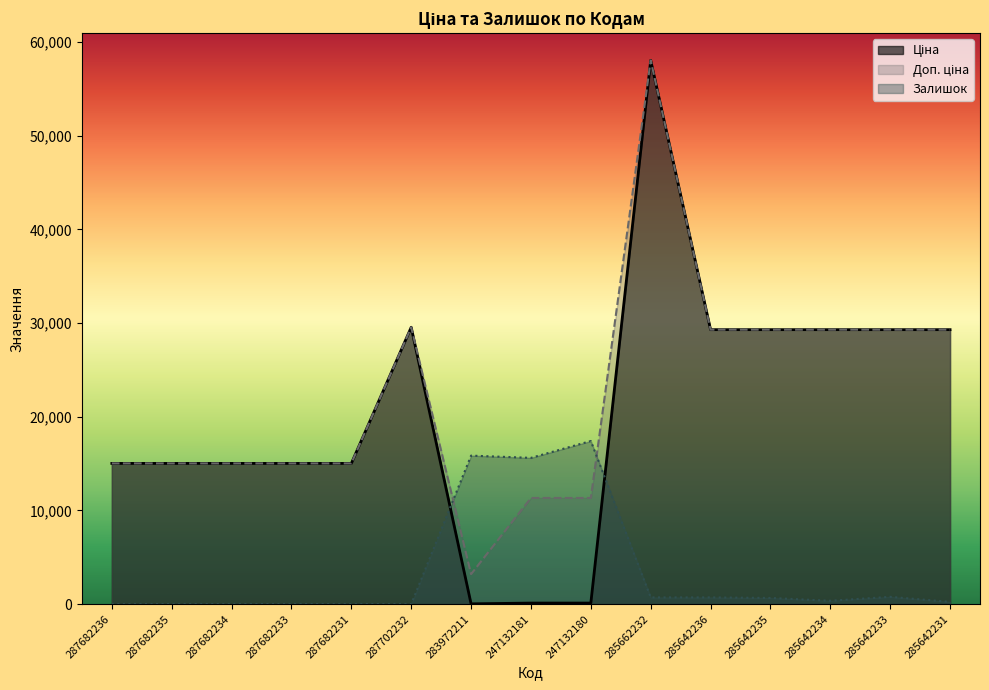

Rank the series by their maximum value, from lowest to highest.

Залишок, Ціна, Доп. ціна